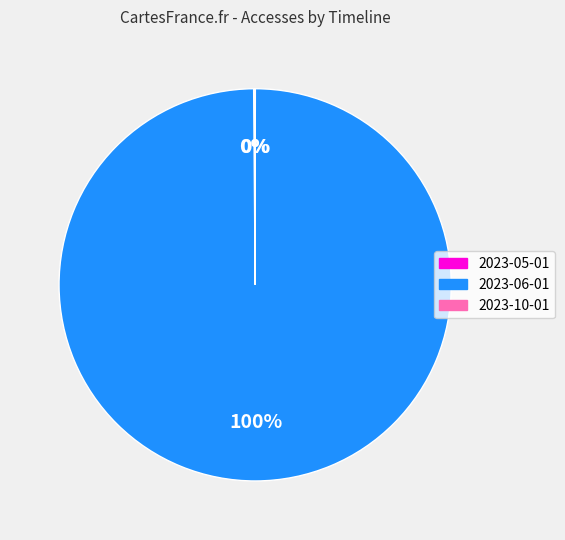

True or false: 2023-06-01 accounts for 93% of the total.

False